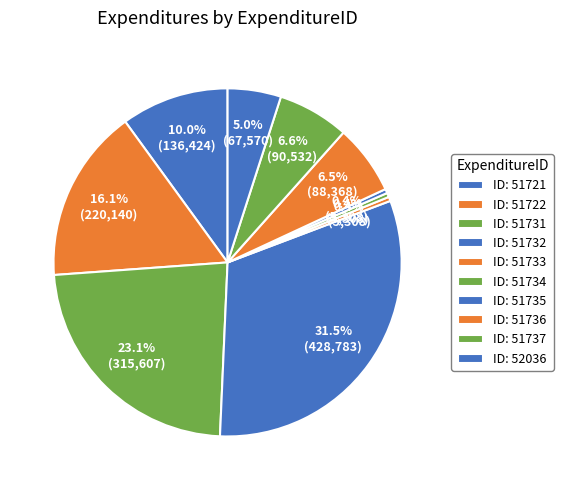

How many segments does this pie chart have?

10